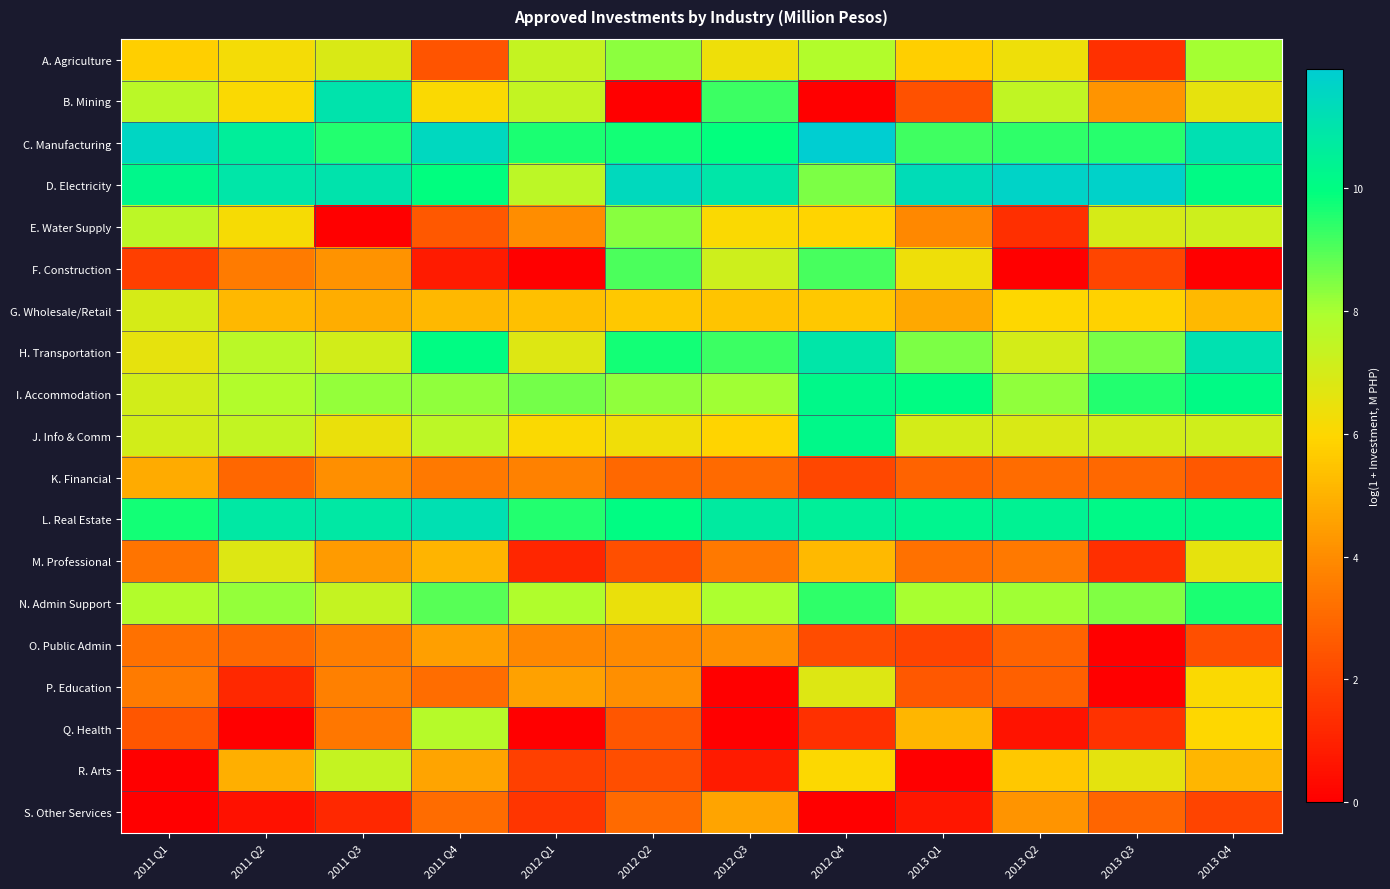

Rank the series by their maximum value, from lowest to highest.

O. Public Admin, S. Other Services, K. Financial, P. Education, M. Professional, G. Wholesale/Retail, R. Arts, Q. Health, A. Agriculture, E. Water Supply, F. Construction, N. Admin Support, J. Info & Comm, I. Accommodation, B. Mining, H. Transportation, L. Real Estate, D. Electricity, C. Manufacturing